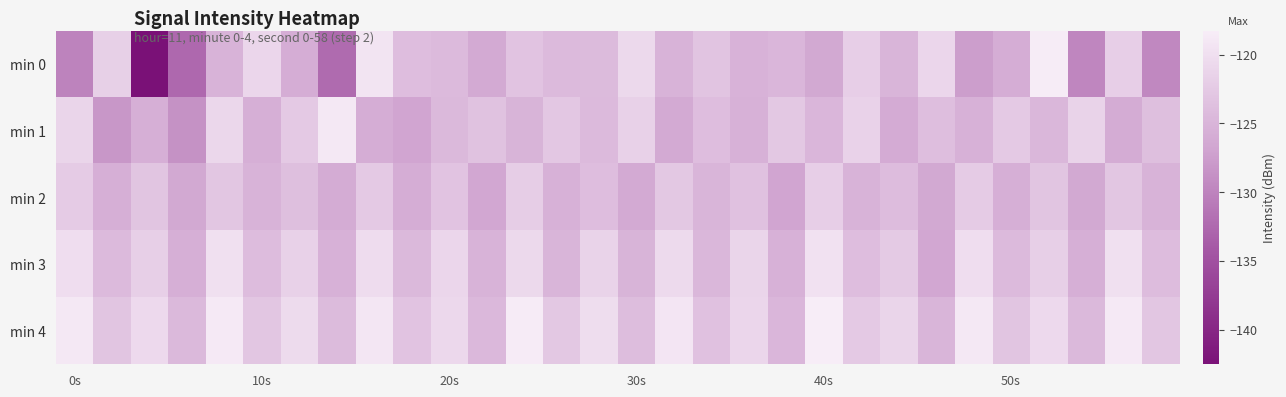

Which series has the largest range (max minus min)?

min 0